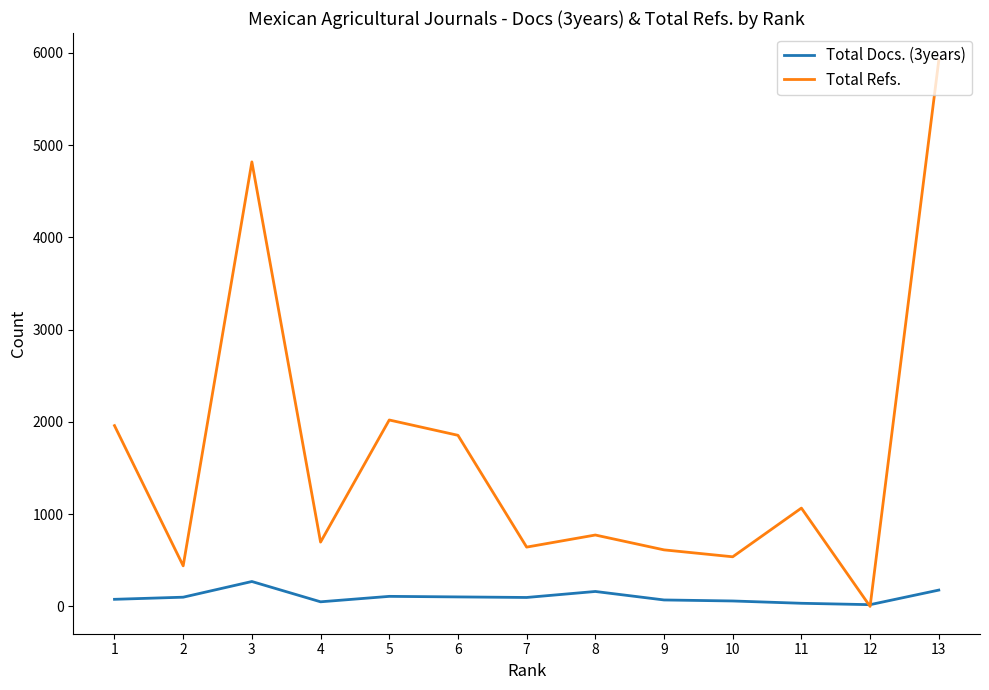

Between which two adjacent categories do Total Docs. (3years) and Total Refs. first intersect?

11 and 12